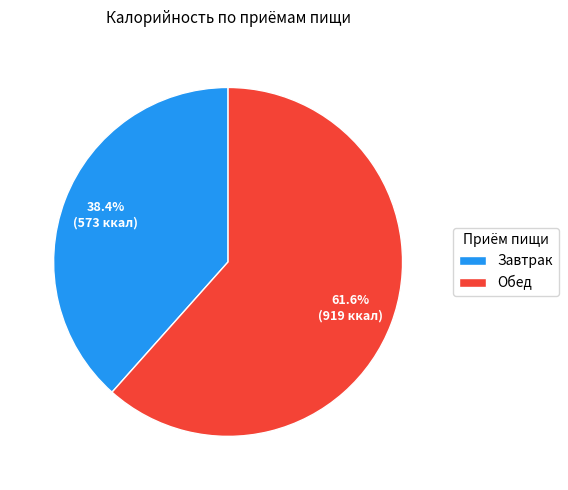

What is the ratio of the value at Завтрак to the value at Обед?

0.6